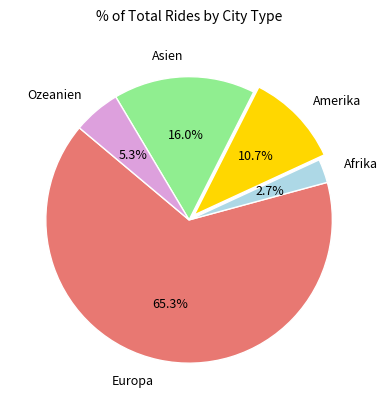

To the nearest percent, what portion does Ozeanien represent?

5%